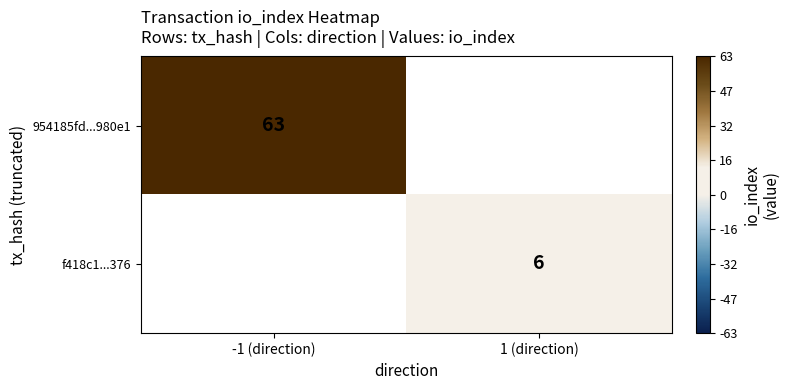

Is the value of 954185fd...980e1 at -1 (direction) greater than the value of f418c1...376 at 1 (direction)?

Yes